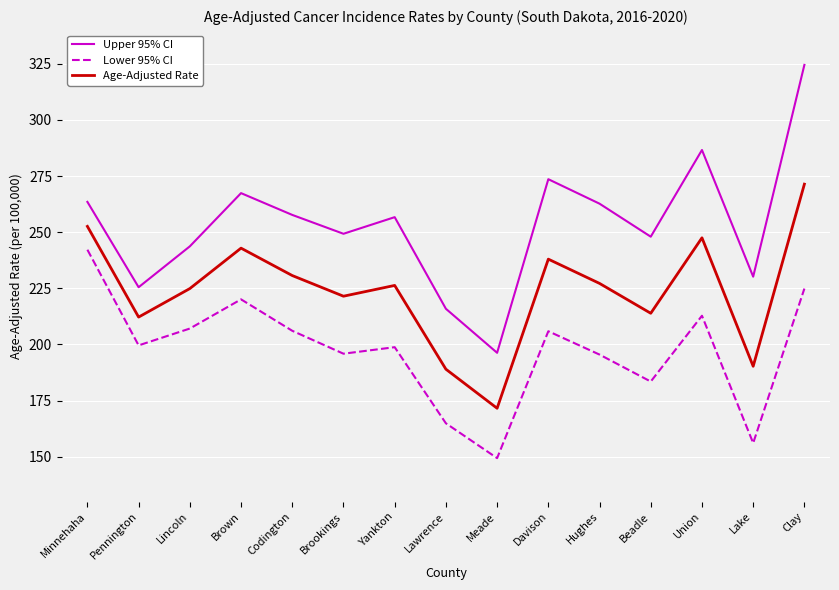

True or false: Age-Adjusted Rate has more than 2 interior local peaks.

True